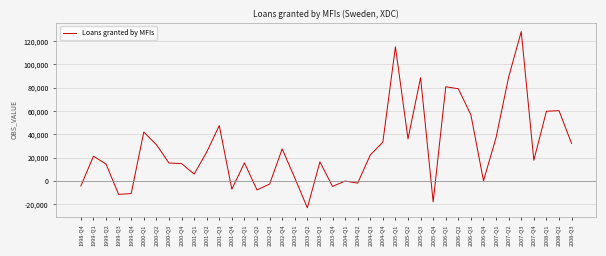

True or false: the data shows 37203 at 2007-Q1.

True